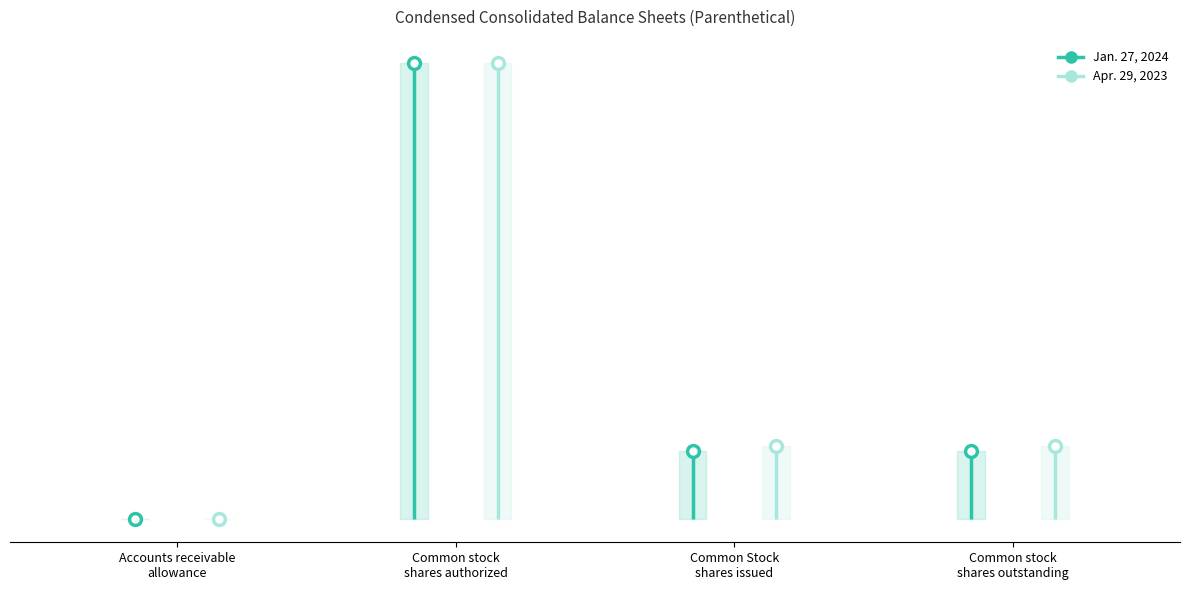

What is the difference between the highest and lowest values at Common stock
shares outstanding?

6258000